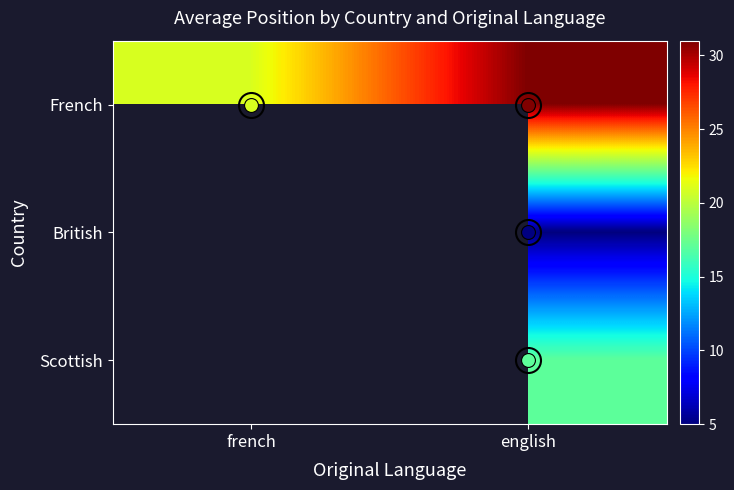

What is the average value of the French series?

26.0